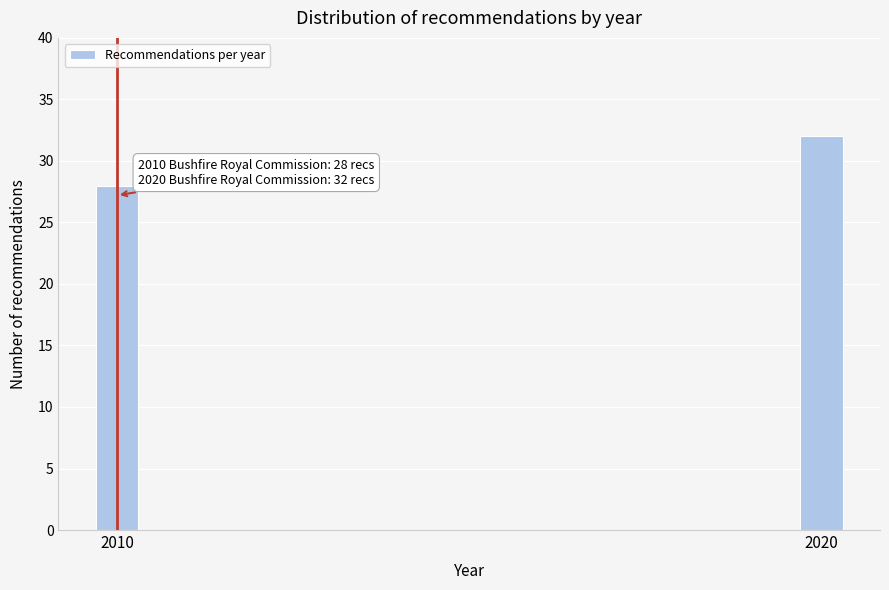

Reading right to left, extract all data points from this chart.

2020=32	2010=28